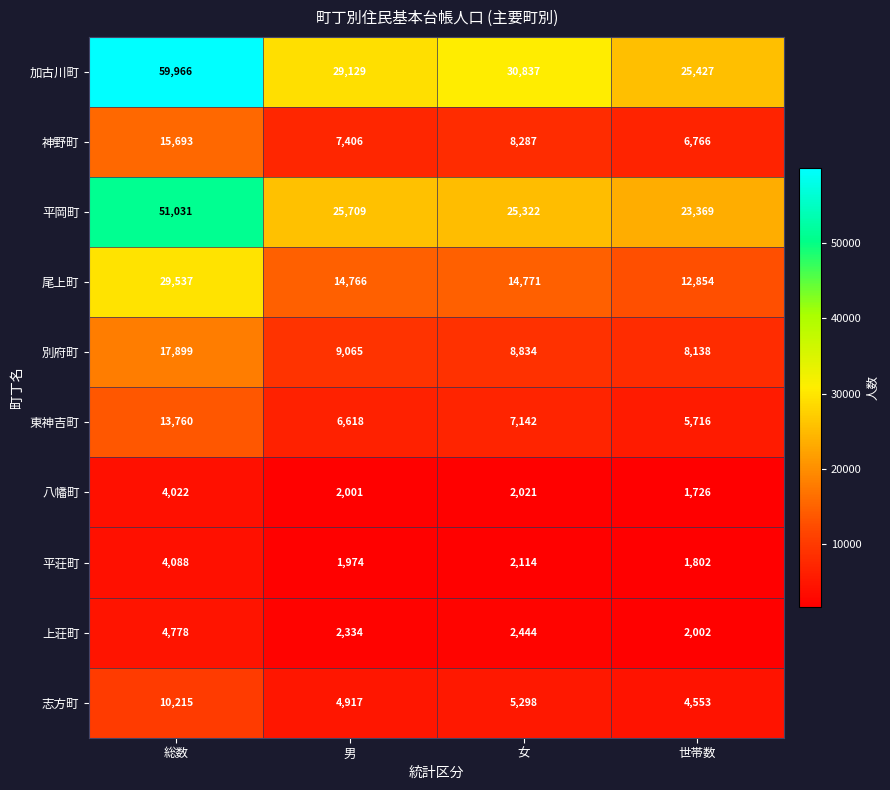

Where does the 八幡町 series first go above 2021?

総数